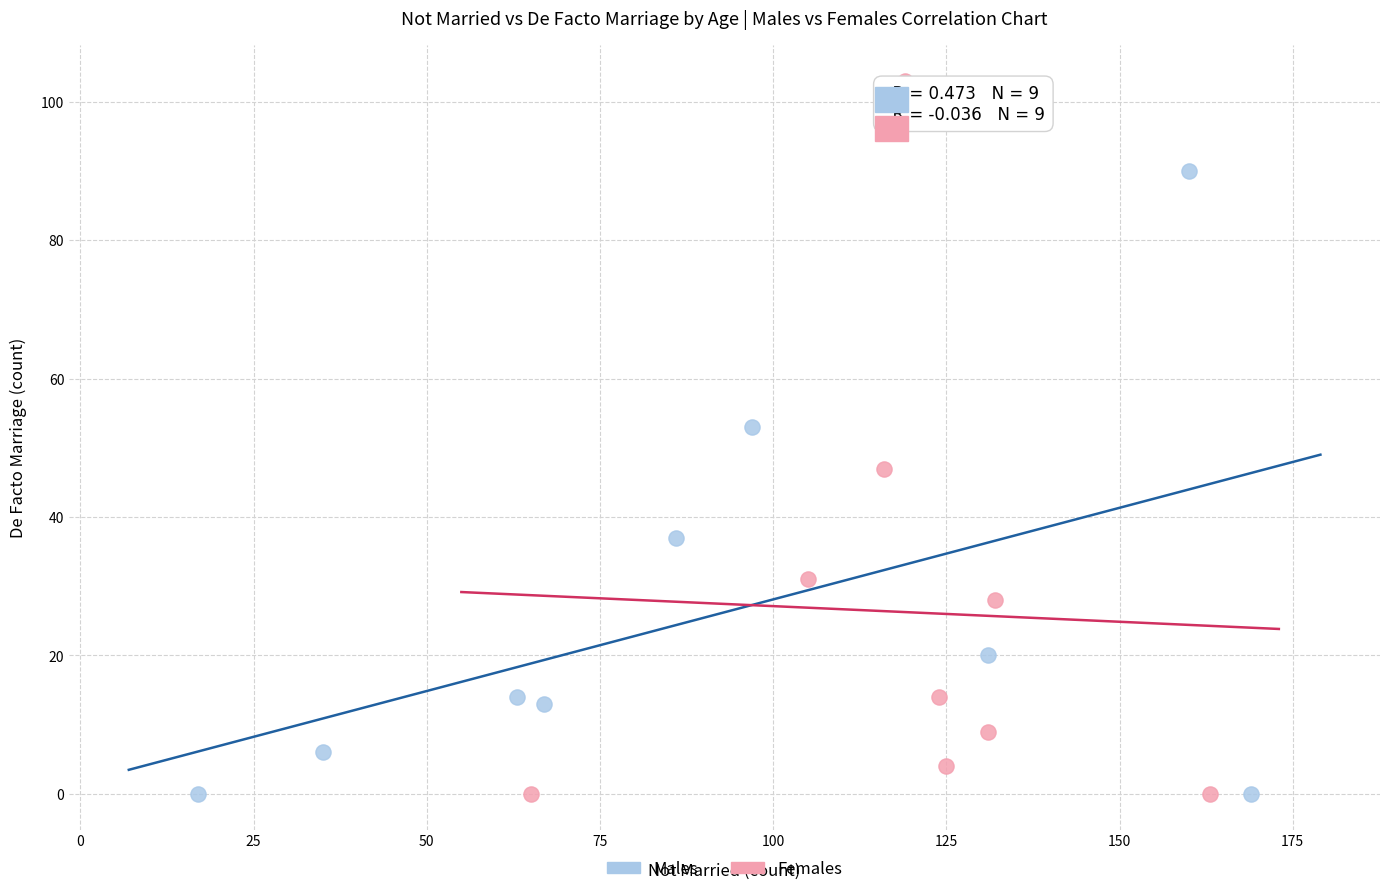

Which series has the widest spread of Y values?

Females